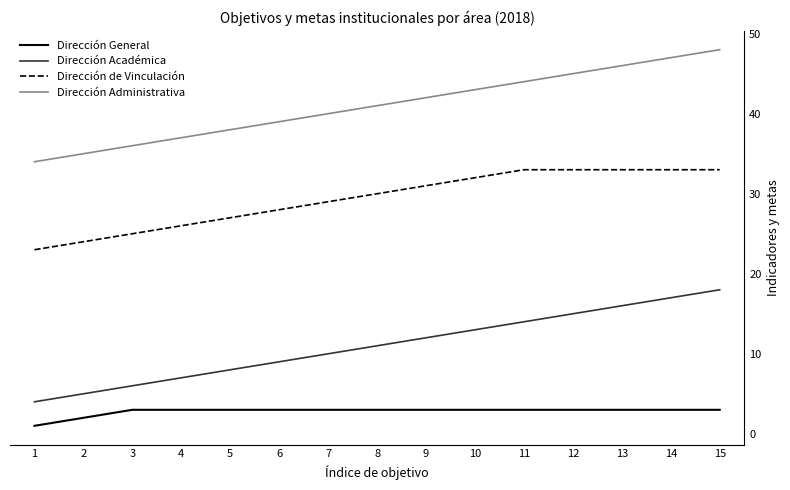

Which series has the largest total across all categories?

Dirección Administrativa